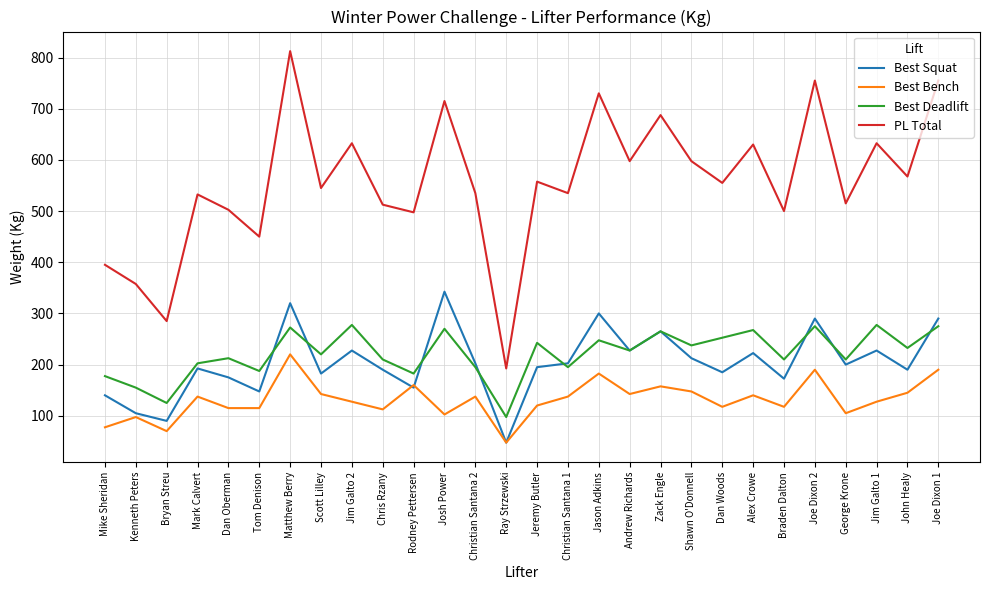

Is it true that PL Total equals 830.8 at Scott Lilley?

False